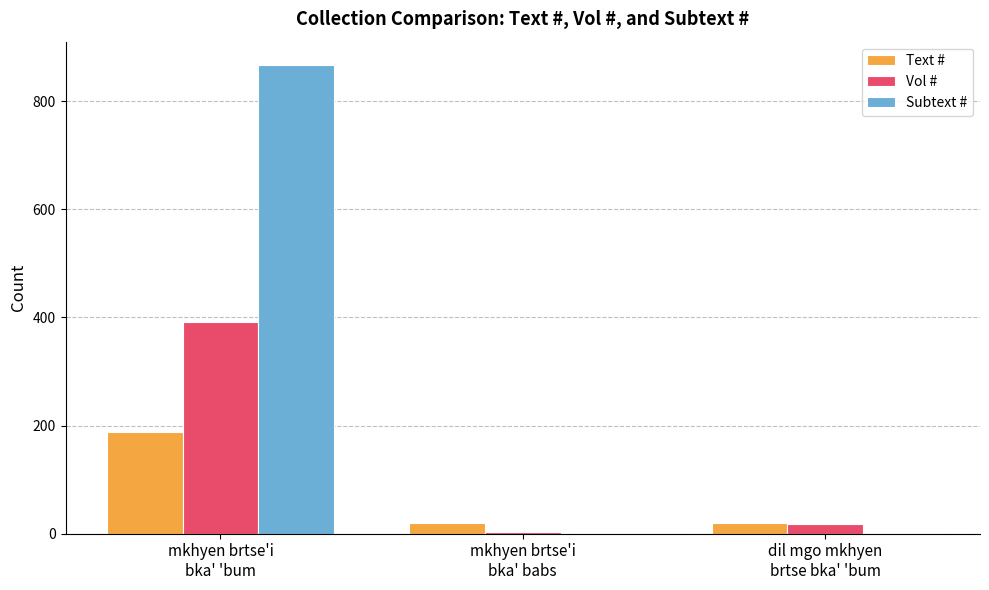

What is the sum of all Text # values?

227